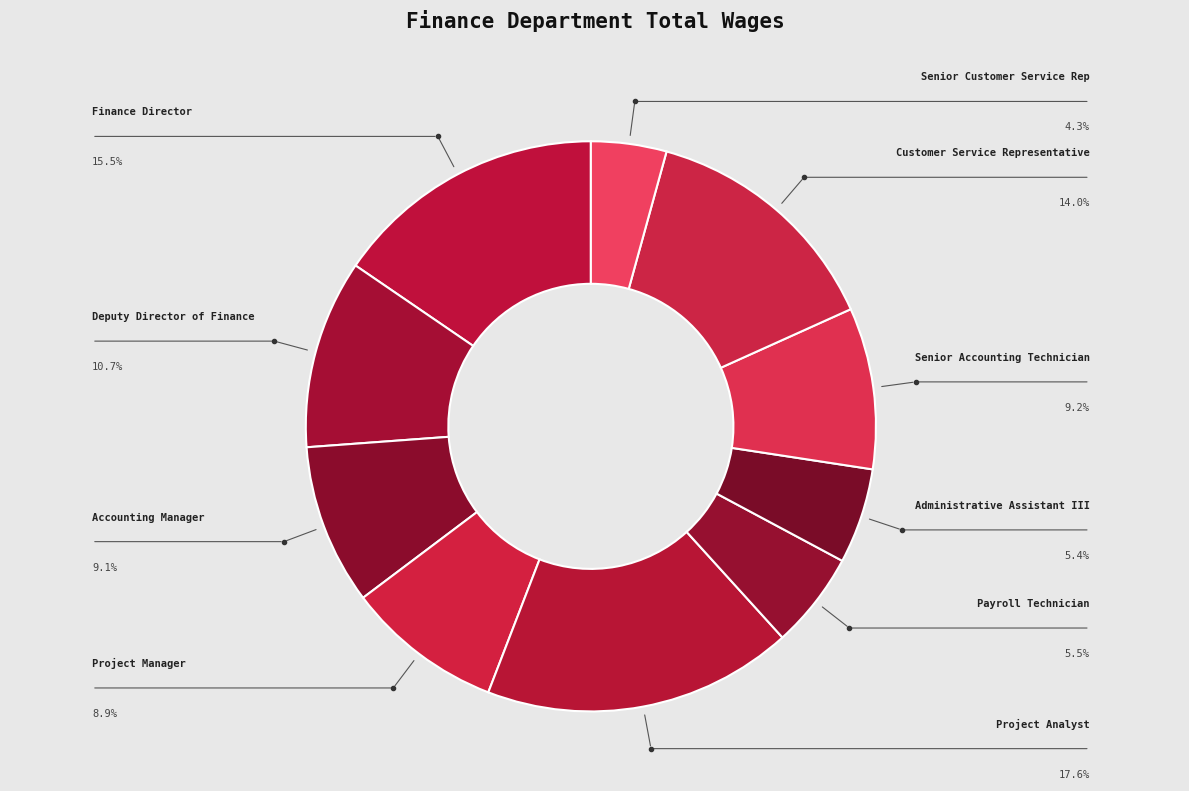

What percentage is the Payroll Technician slice, to the nearest percent?

5%